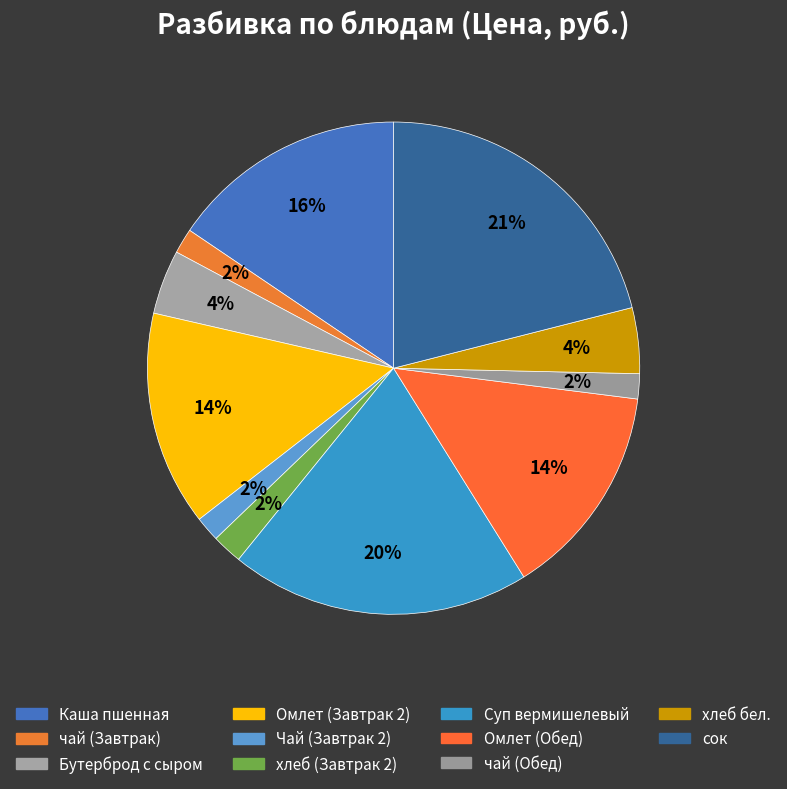

How many segments does this pie chart have?

11